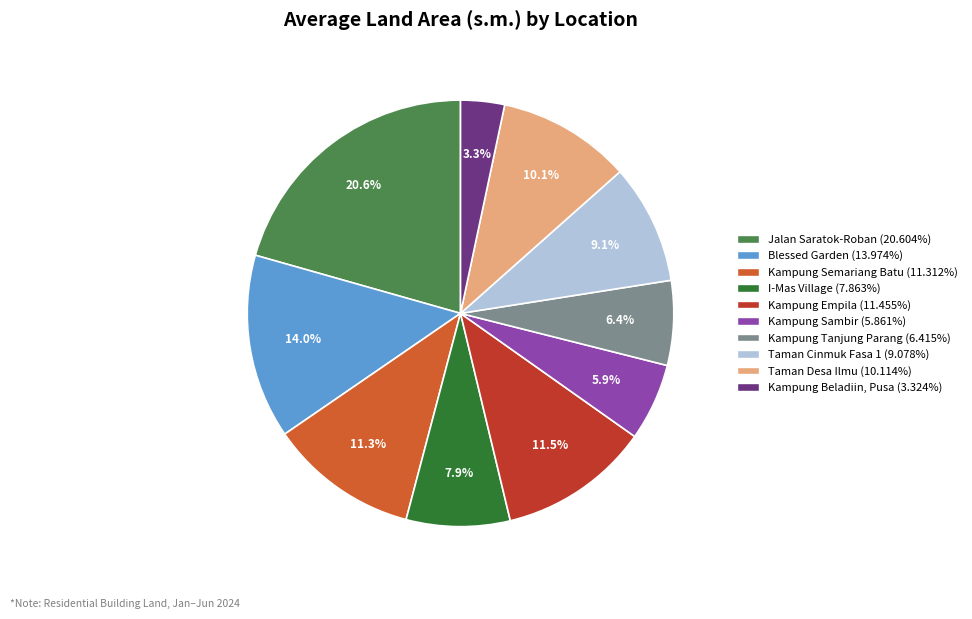

What percentage is NOT represented by Kampung Empila?

88.5%